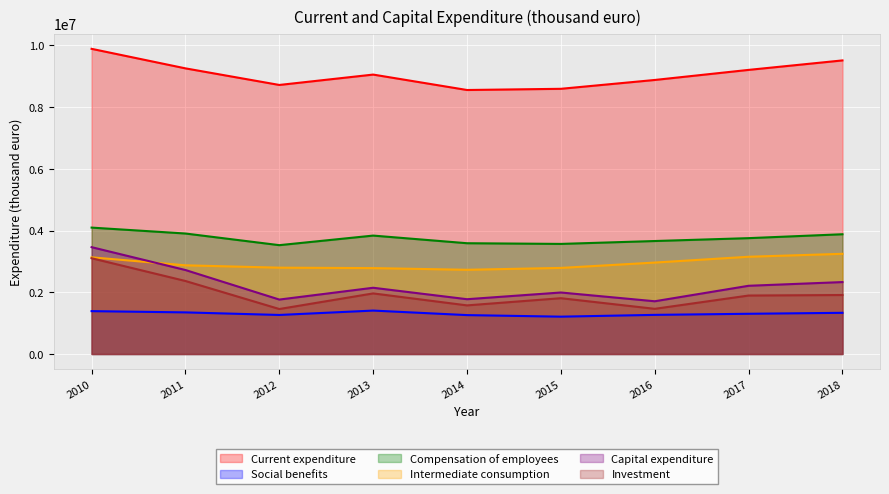

Reading right to left, list all the values displayed in this chart.

Current expenditure: 2018=9511737	2017=9204607	2016=8878044	2015=8591741	2014=8552863	2013=9052696	2012=8716452	2011=9254087	2010=9886797
Social benefits: 2018=1333998	2017=1302796	2016=1267384	2015=1209471	2014=1259923	2013=1406458	2012=1264497	2011=1347923	2010=1388318
Compensation of employees: 2018=3879610	2017=3753335	2016=3660002	2015=3566548	2014=3588742	2013=3836263	2012=3525963	2011=3903176	2010=4094897
Intermediate consumption: 2018=3245735	2017=3150373	2016=2962306	2015=2788878	2014=2728489	2013=2782486	2012=2796760	2011=2873278	2010=3131880
Capital expenditure: 2018=2330035	2017=2210043	2016=1708342	2015=1992500	2014=1774917	2013=2145892	2012=1763679	2011=2720451	2010=3461044
Investment: 2018=1910708	2017=1893962	2016=1463355	2015=1807508	2014=1574810	2013=1962751	2012=1457090	2011=2365014	2010=3102474